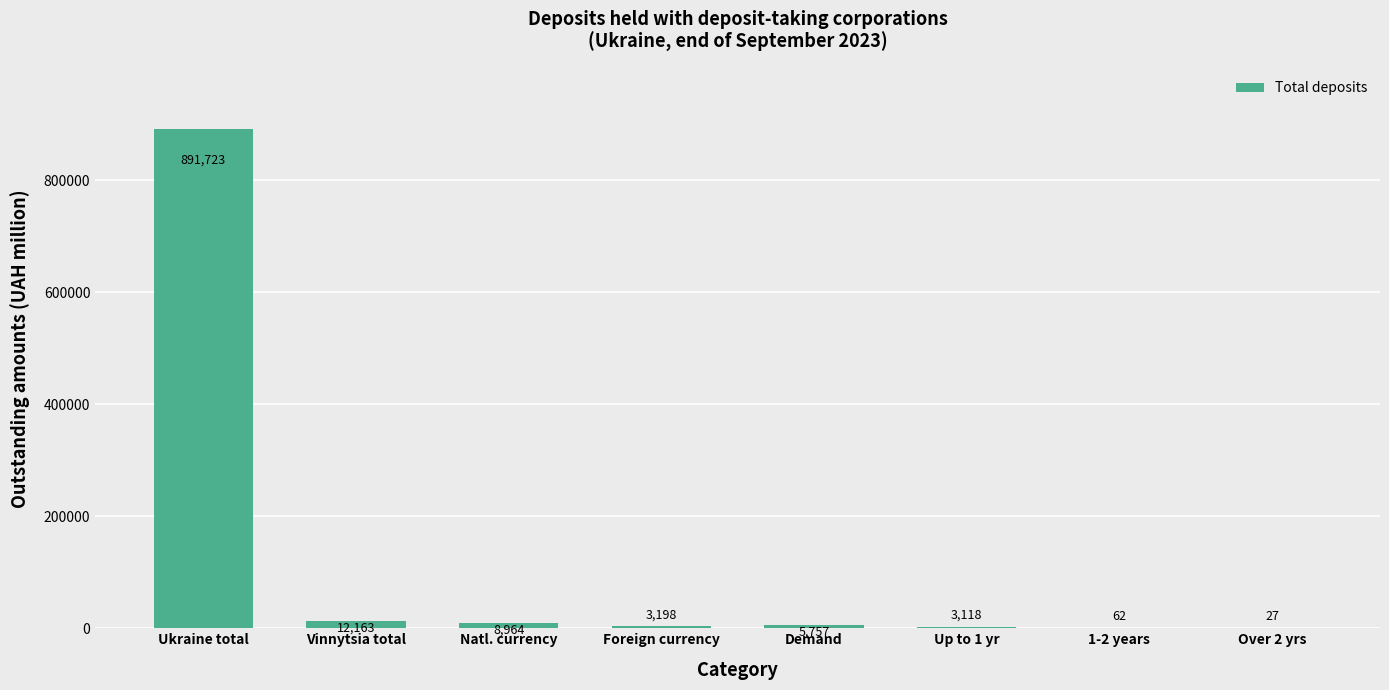

At which category does the chart reach its peak across all series?

Ukraine total